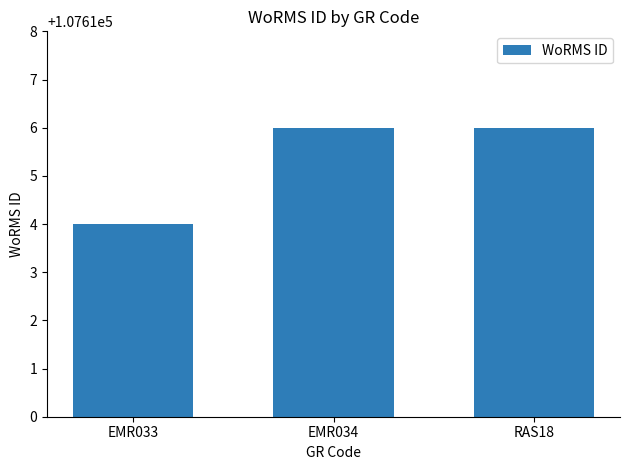

What is the label of the 3rd bar from the right?

EMR033